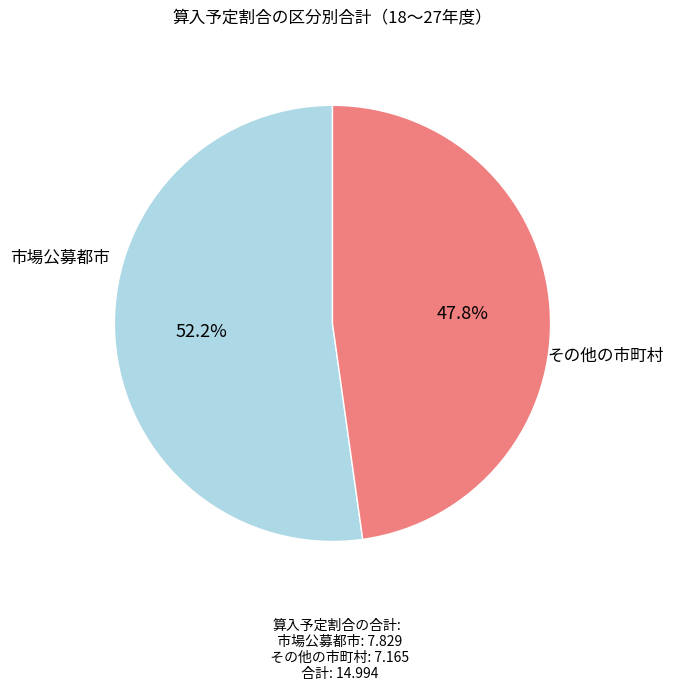

Is there any slice that represents more than half of the pie?

Yes